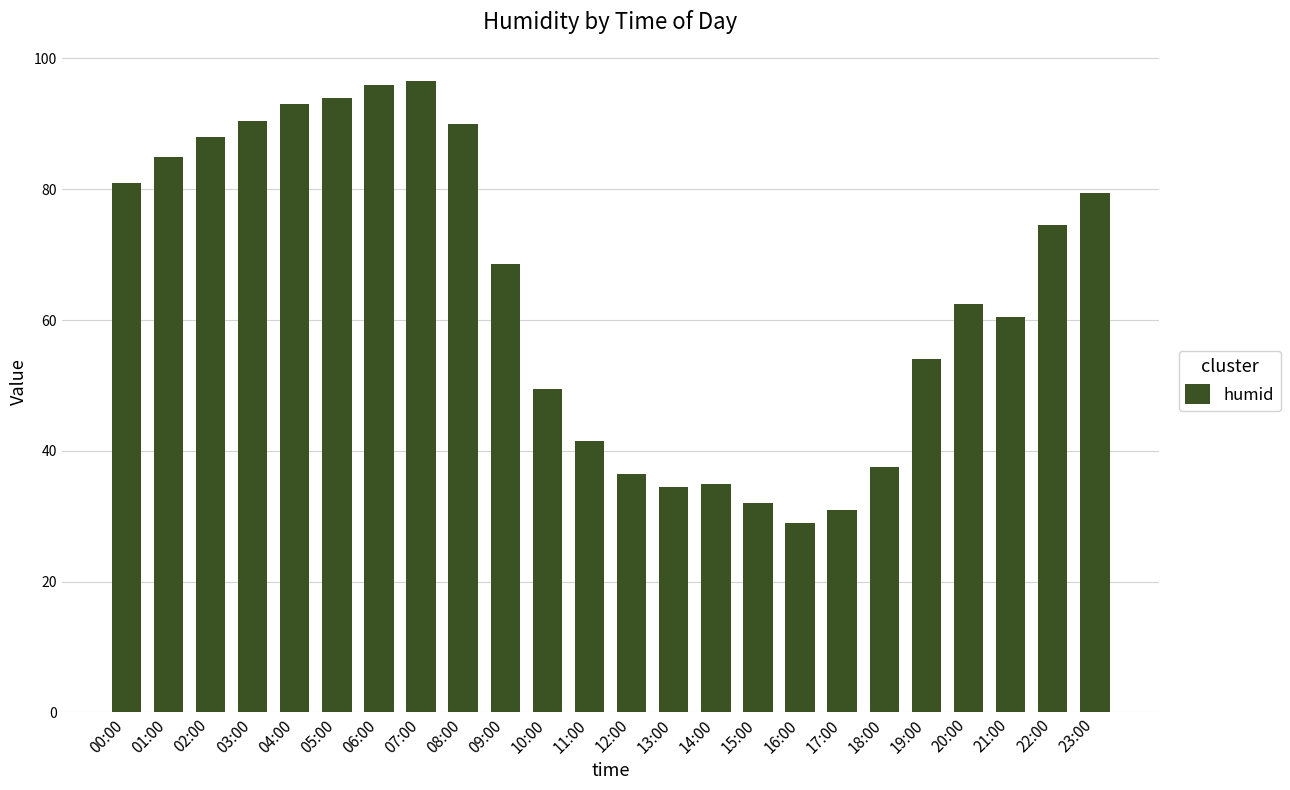

What is the label of the 22nd bar from the left?

21:00